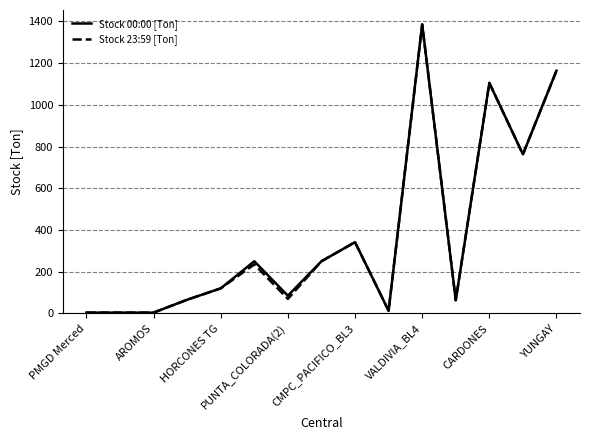

What is the minimum value shown in the chart?

3.7